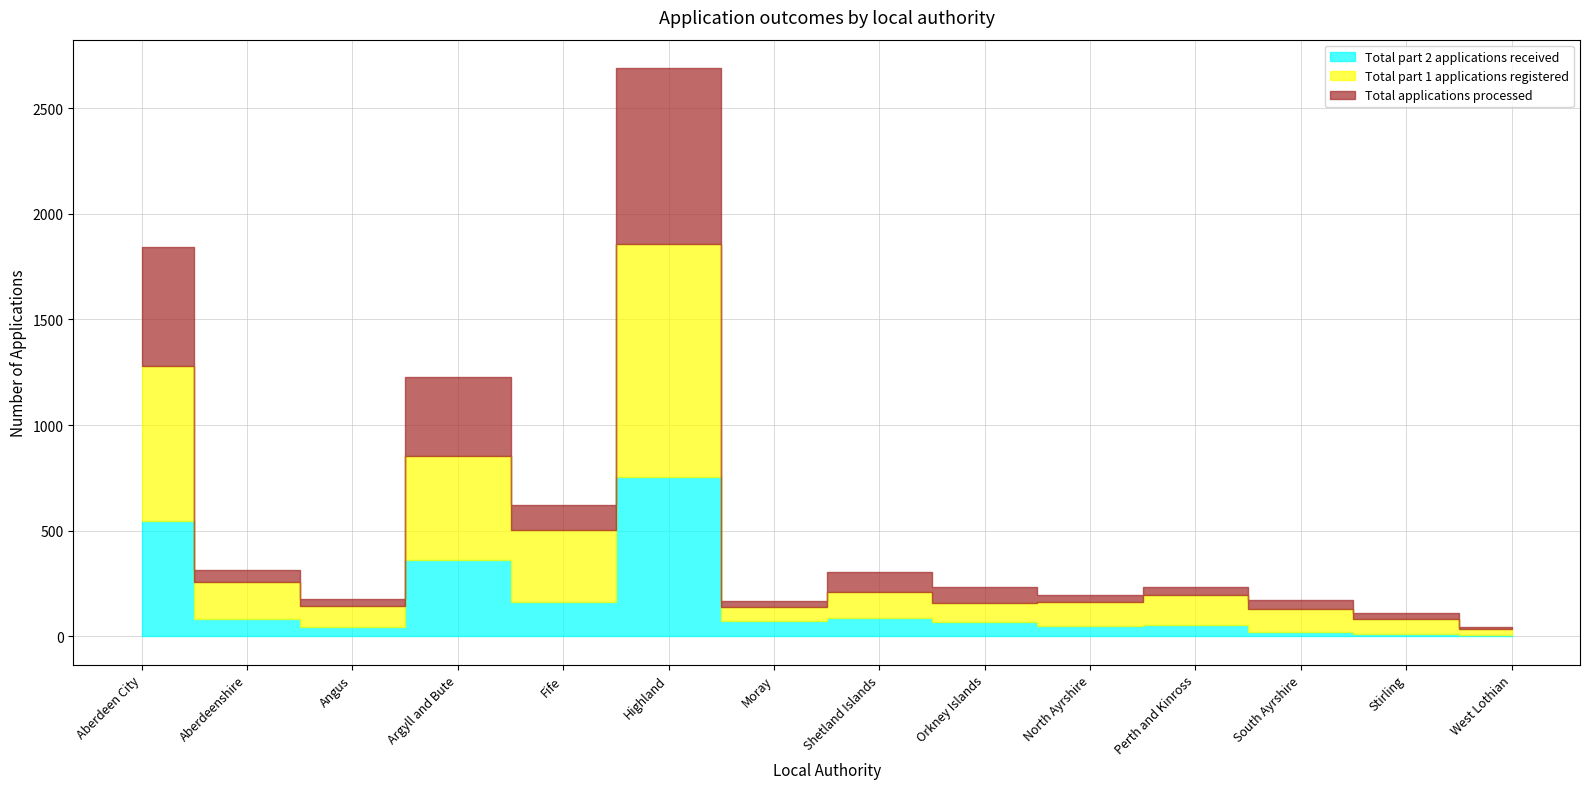

Reading left to right, transcribe all the data shown in this chart.

Total part 2 applications received: Aberdeen City=545	Aberdeenshire=80	Angus=45	Argyll and Bute=360	Fife=160	Highland=755	Moray=70	Shetland Islands=85	Orkney Islands=65	North Ayrshire=50	Perth and Kinross=55	South Ayrshire=20	Stirling=10	West Lothian=5
Total part 1 applications registered: Aberdeen City=735	Aberdeenshire=175	Angus=100	Argyll and Bute=495	Fife=345	Highland=1100	Moray=70	Shetland Islands=125	Orkney Islands=90	North Ayrshire=110	Perth and Kinross=140	South Ayrshire=110	Stirling=70	West Lothian=30
Total applications processed: Aberdeen City=565	Aberdeenshire=60	Angus=30	Argyll and Bute=370	Fife=115	Highland=835	Moray=25	Shetland Islands=95	Orkney Islands=80	North Ayrshire=35	Perth and Kinross=40	South Ayrshire=40	Stirling=30	West Lothian=10